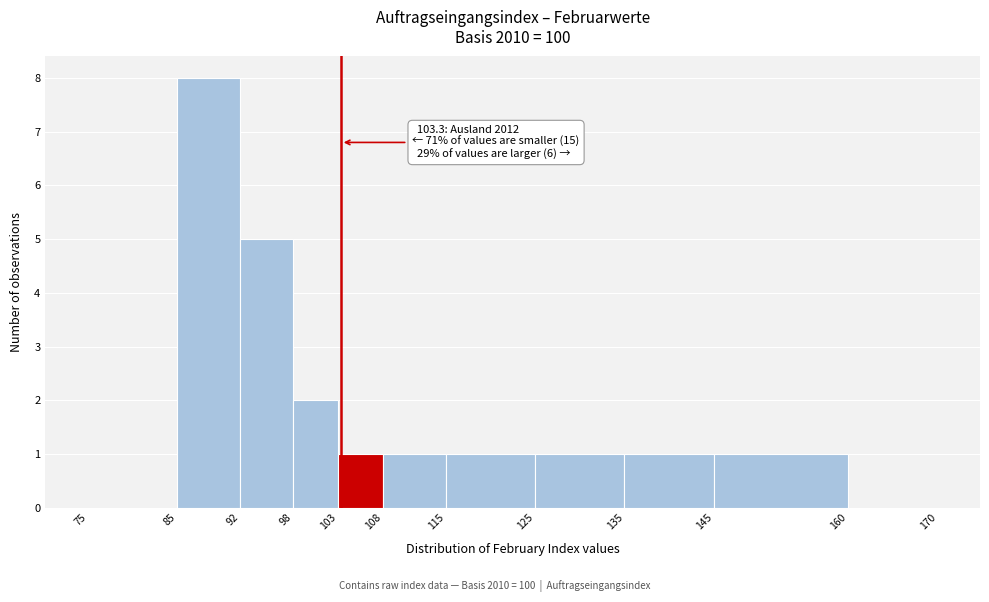

Which range on the x-axis has the tallest bar?

85 to 92